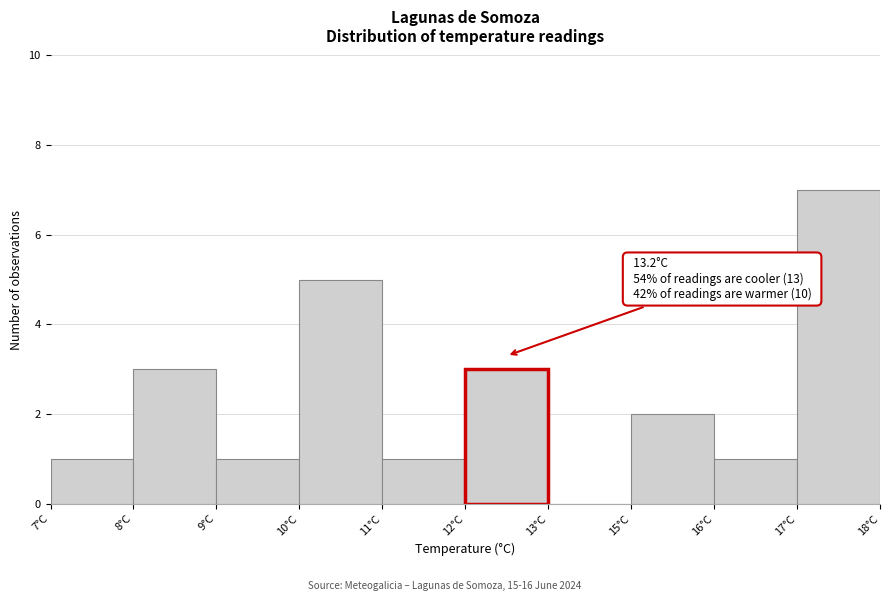

Reading left to right, list all the values displayed in this chart.

7°C=1	8°C=3	9°C=1	10°C=5	11°C=1	12°C=3	13°C=0	15°C=2	16°C=1	17°C=7